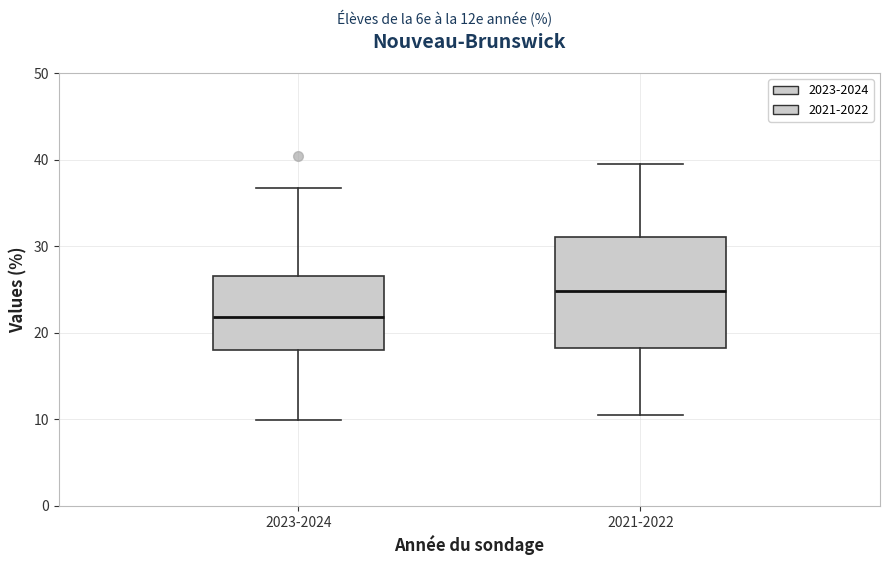

Which box has the lowest median line?

2023-2024